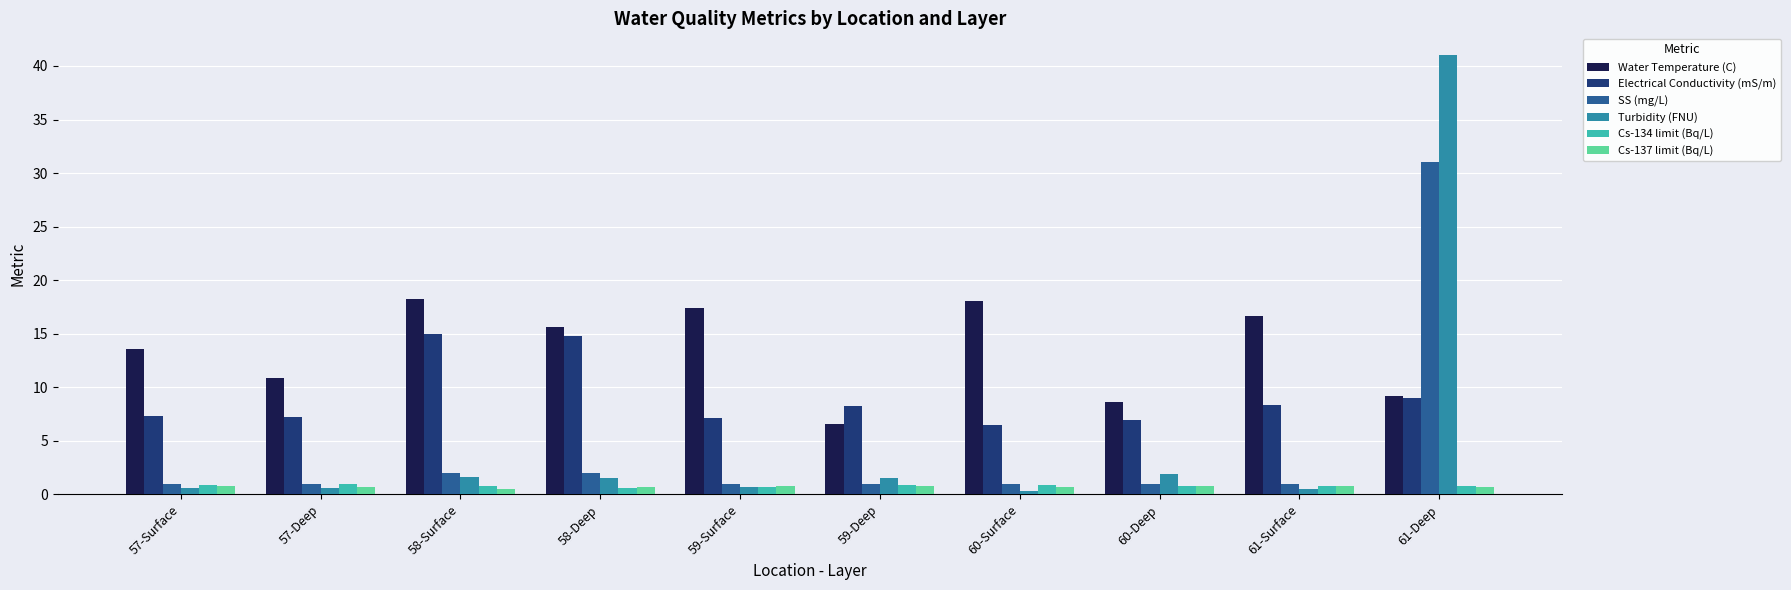

What is the sum of all Water Temperature (C) values?

134.9